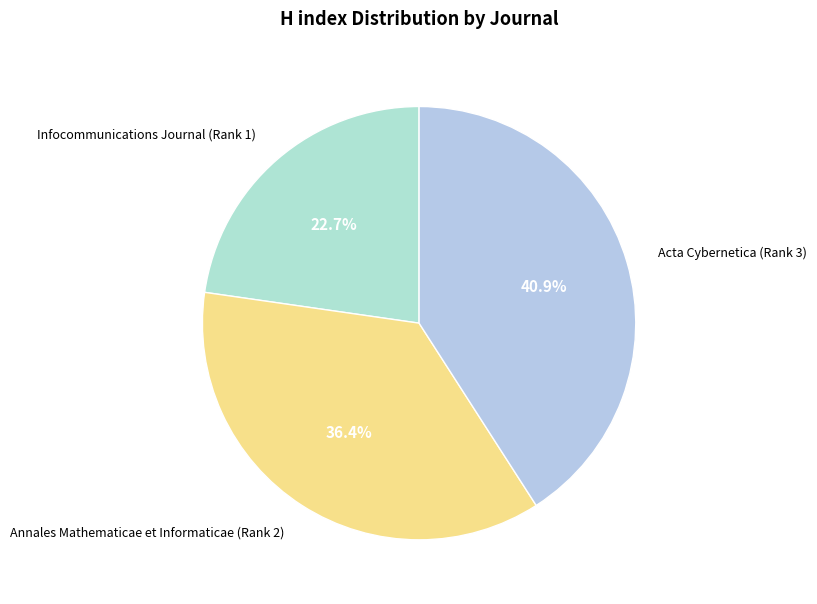

Count the number of slices in the pie.

3